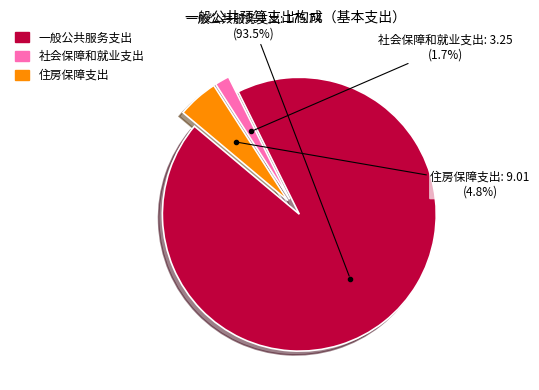

Which category accounts for the majority?

一般公共服务支出